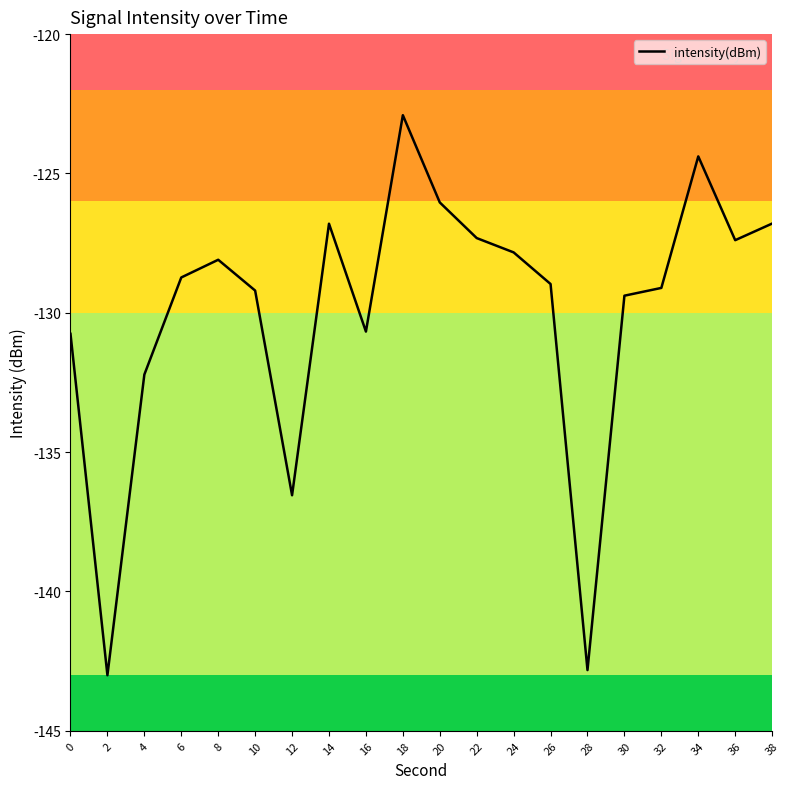

What is the difference between the maximum and minimum values?

20.1